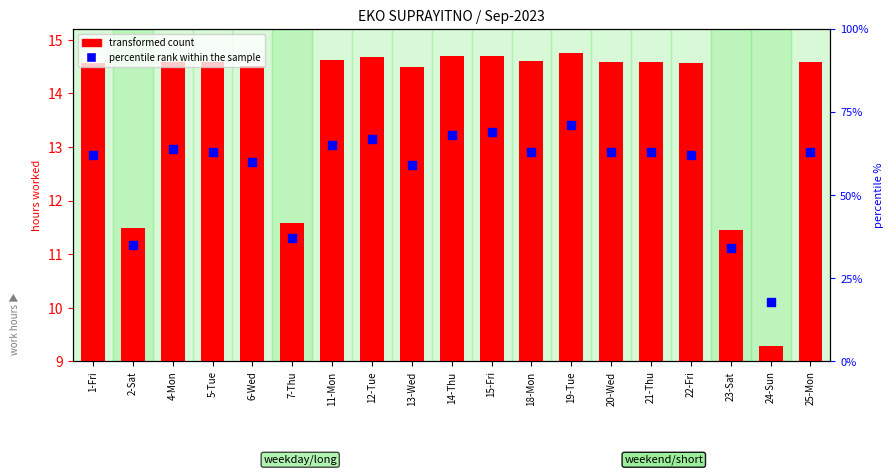

Which series has the largest total across all categories?

percentile rank within the sample